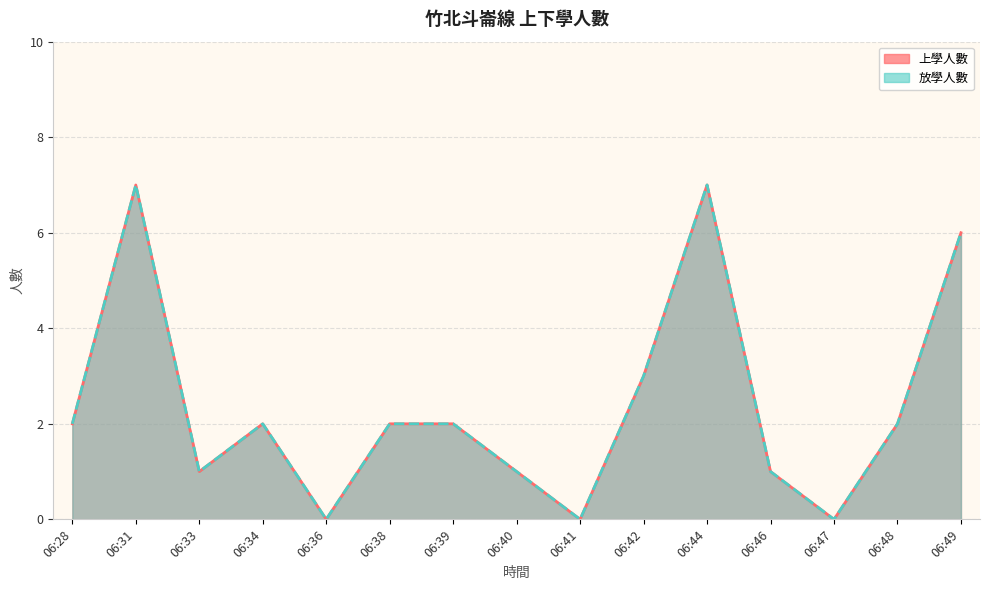

What are all the series names shown in the legend?

上學人數, 放學人數